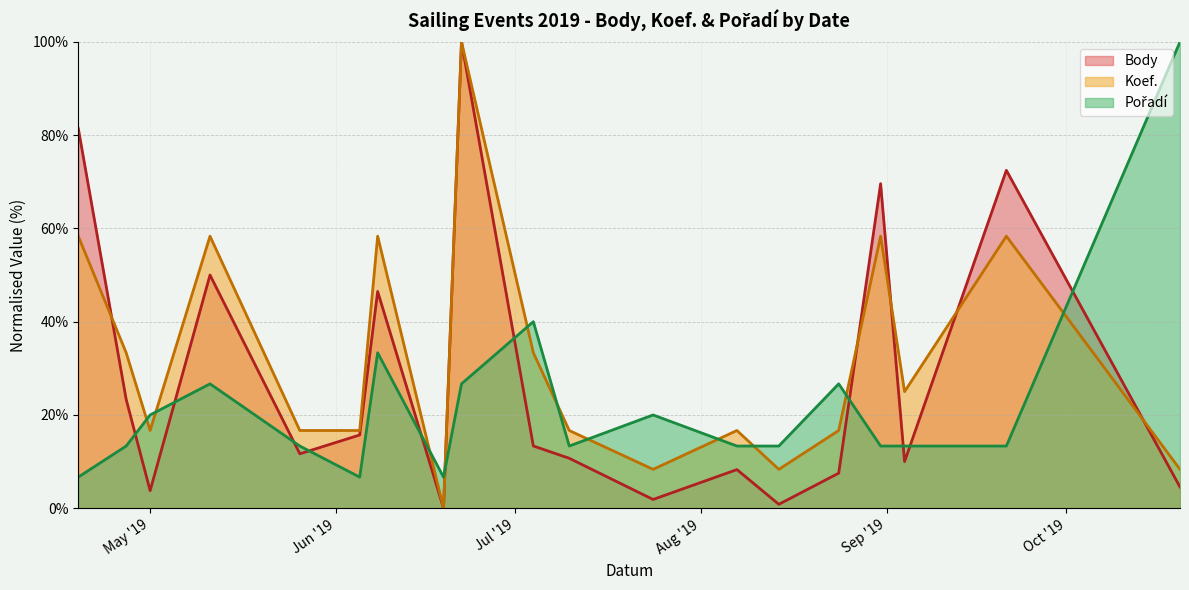

How many distinct data groups are displayed?

3